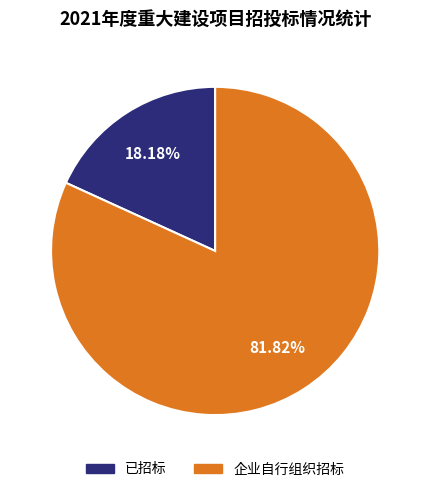

To the nearest percent, what is the average slice percentage?

50%